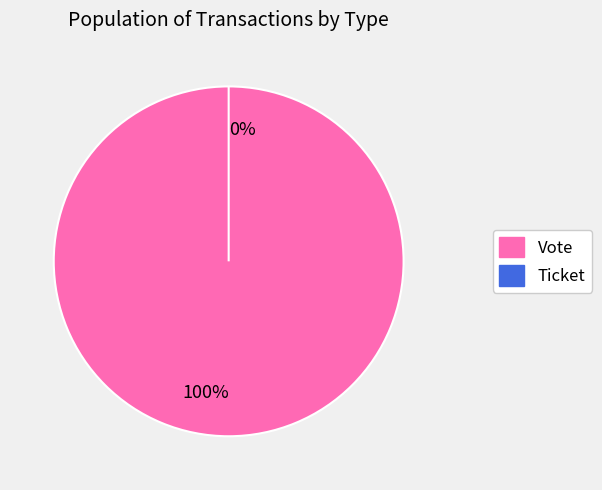

Which category accounts for the majority?

Vote